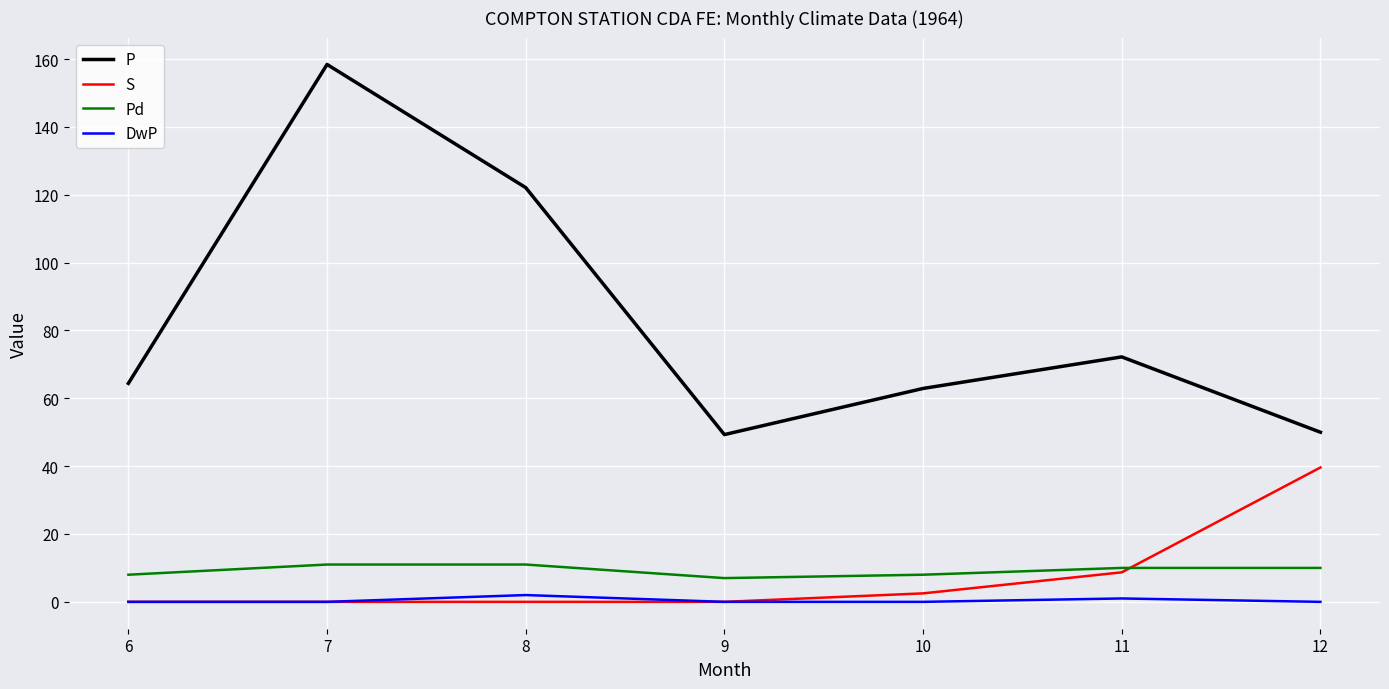

True or false: Pd and DwP cross at least once.

False